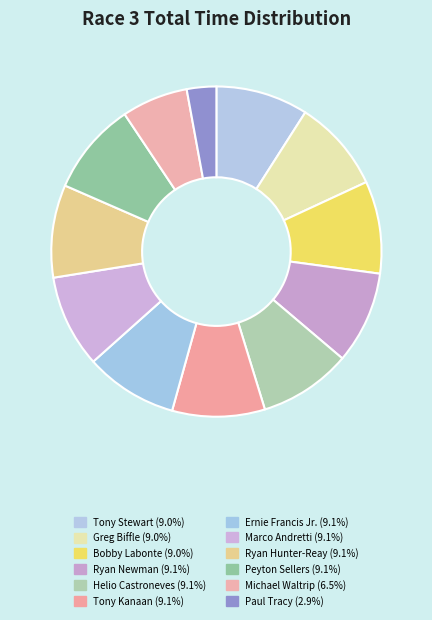

To the nearest percent, what percentage of the pie is Ryan Newman?

9%